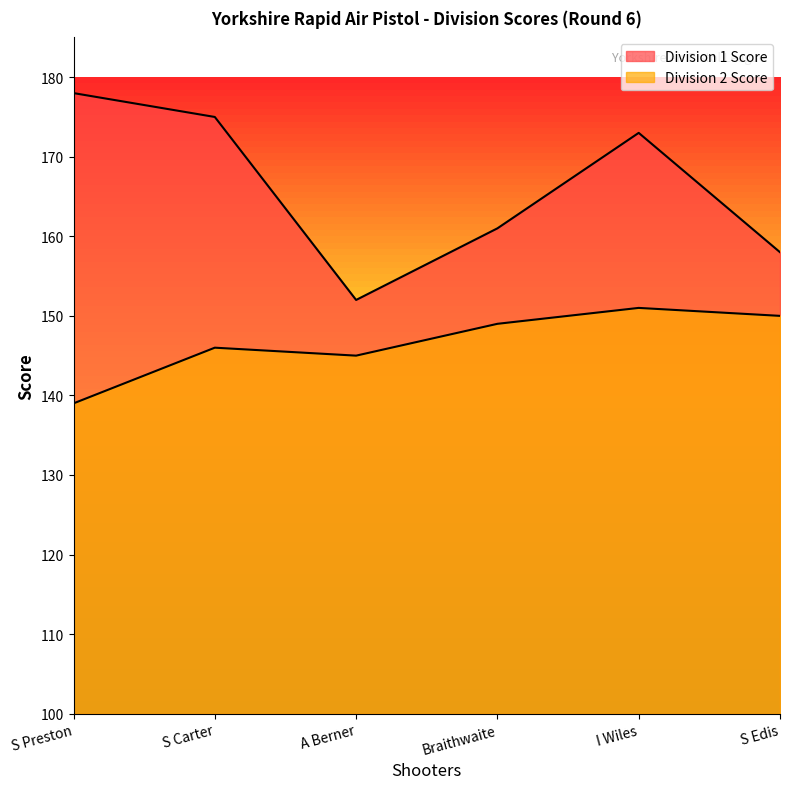

How many lines are shown in the chart?

2